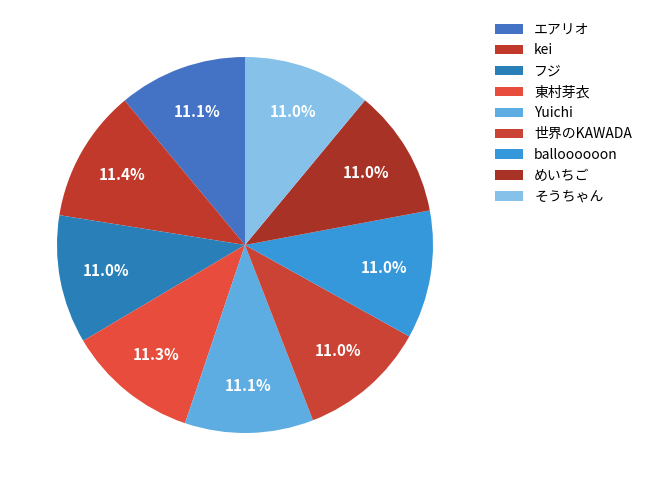

To the nearest percent, what percentage of the pie is balloooooon?

11%